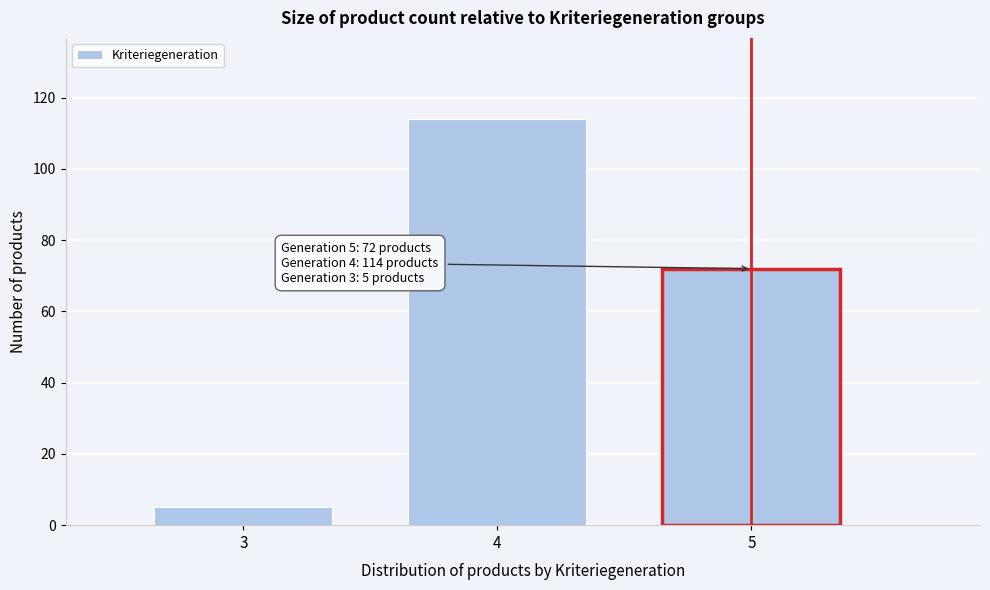

Reading left to right, transcribe all the data shown in this chart.

3=5	4=114	5=72